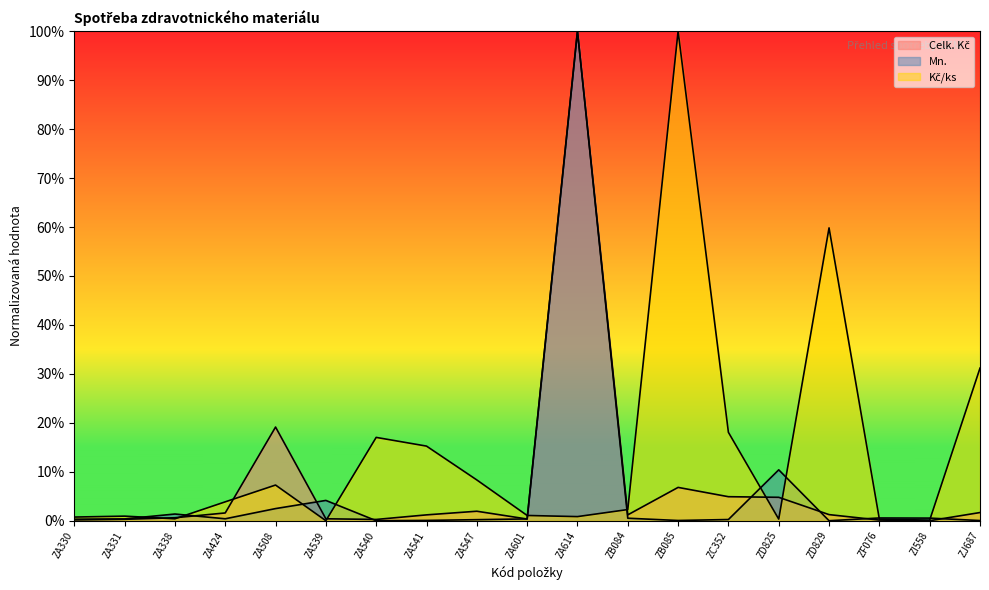

At ZB085, list the series in order from smallest to largest.

Mn., Celk. Kč, Kč/ks